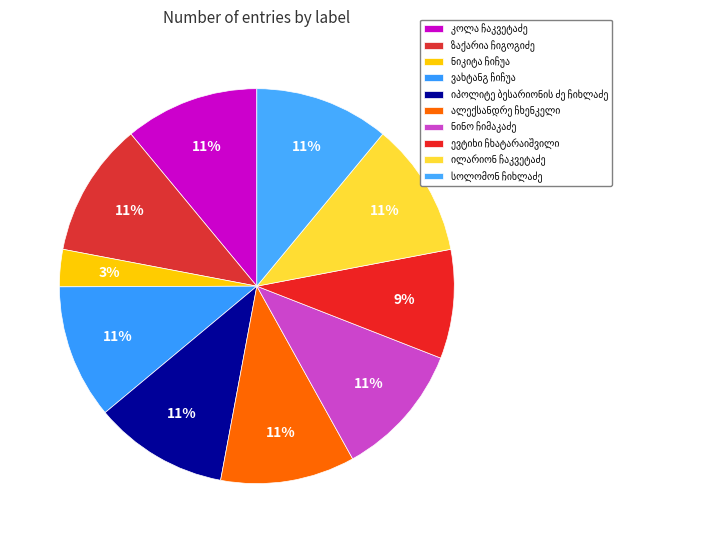

Which has a higher value, ევტიხი ჩხატარაიშვილი or ილარიონ ჩაკვეტაძე?

ილარიონ ჩაკვეტაძე